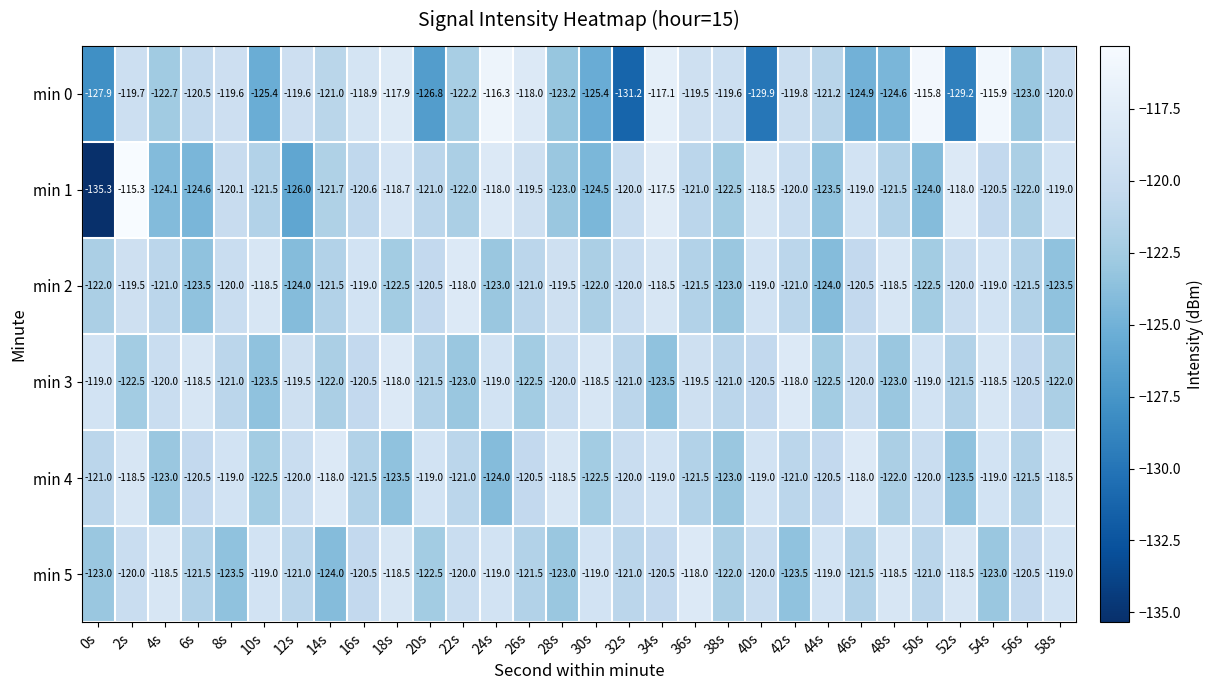

Which category has the lowest value across all series?

0s